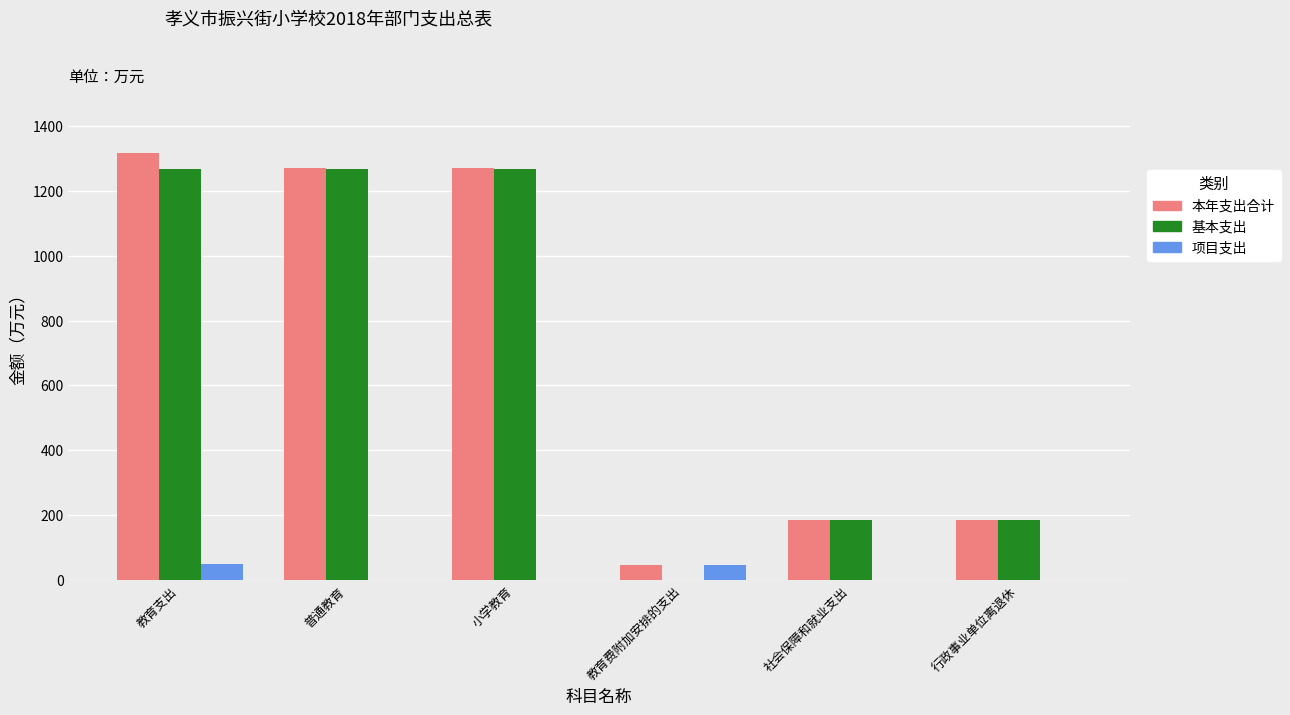

What is the total value across all series at 教育费附加安排的支出?

94.0